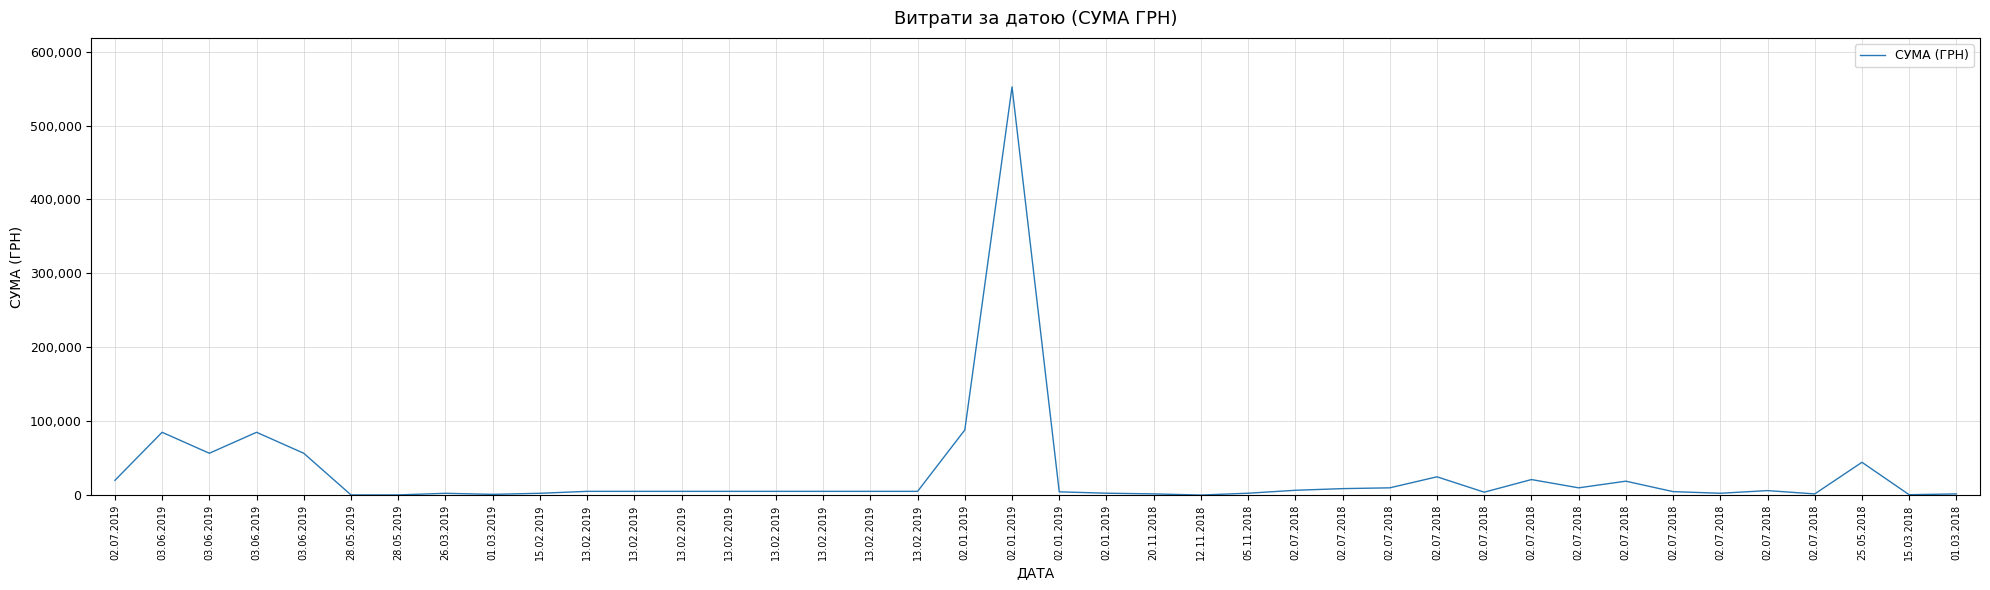

What is the greatest value displayed?

552272.6